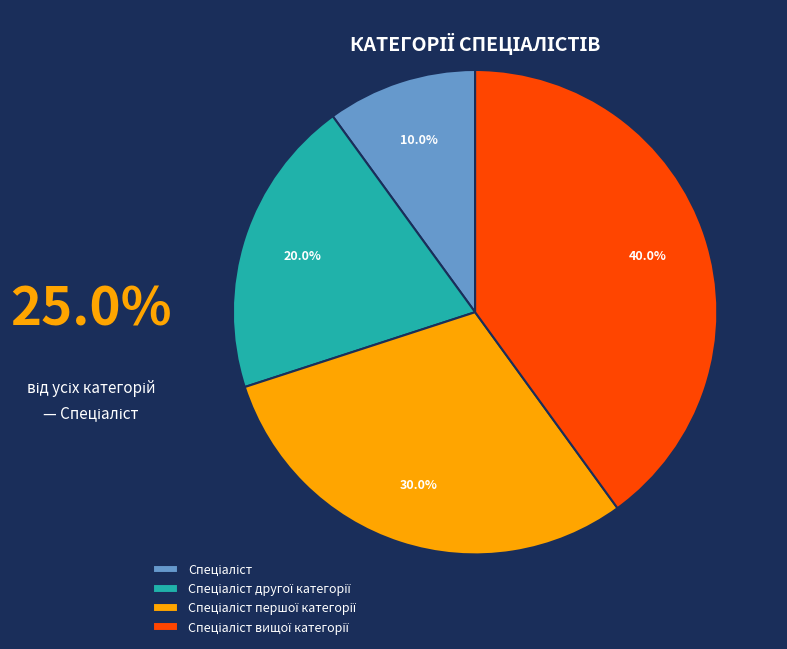

Does any single category account for the majority?

No